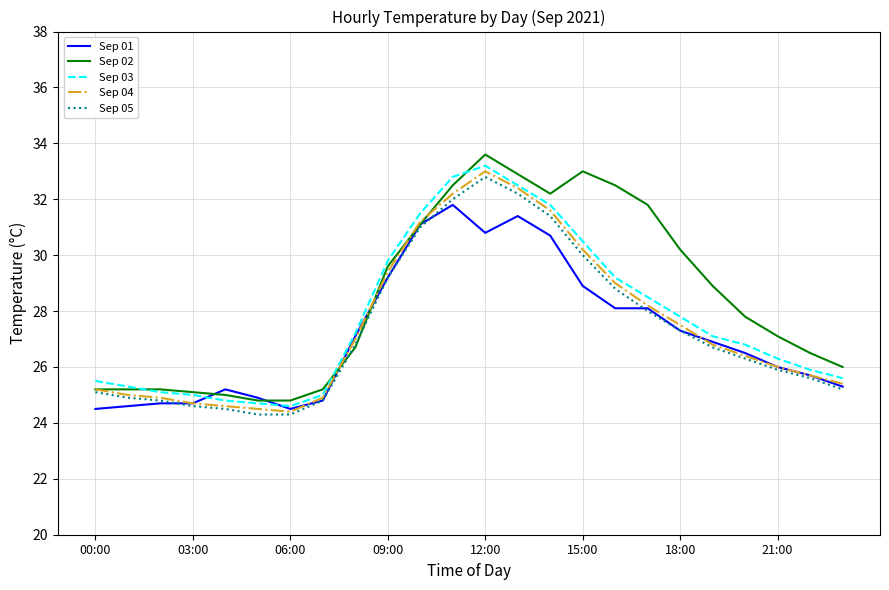

What is the highest value of the Sep 05 series?

32.8